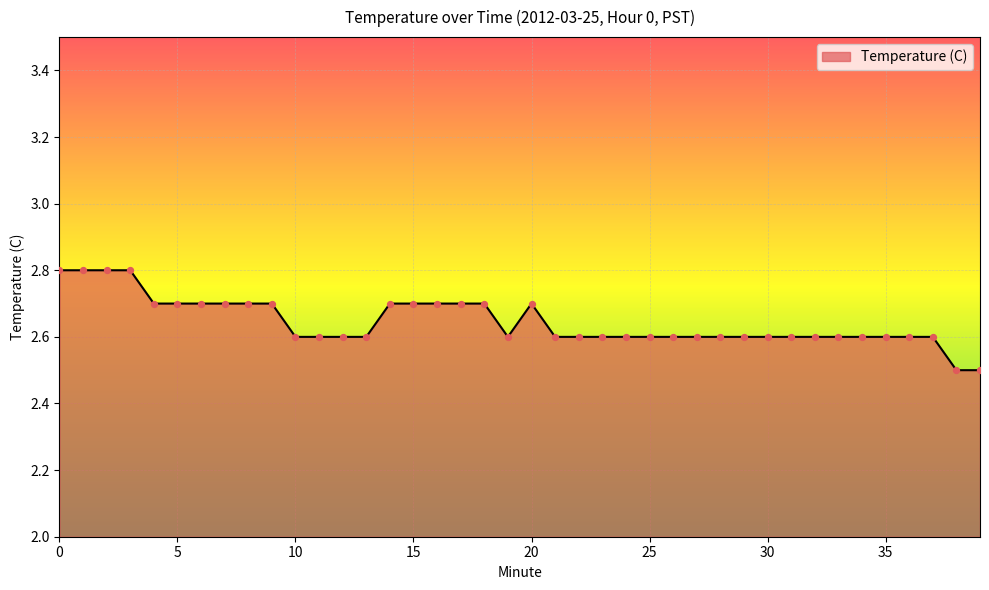

What is the difference between the maximum and minimum values?

0.3